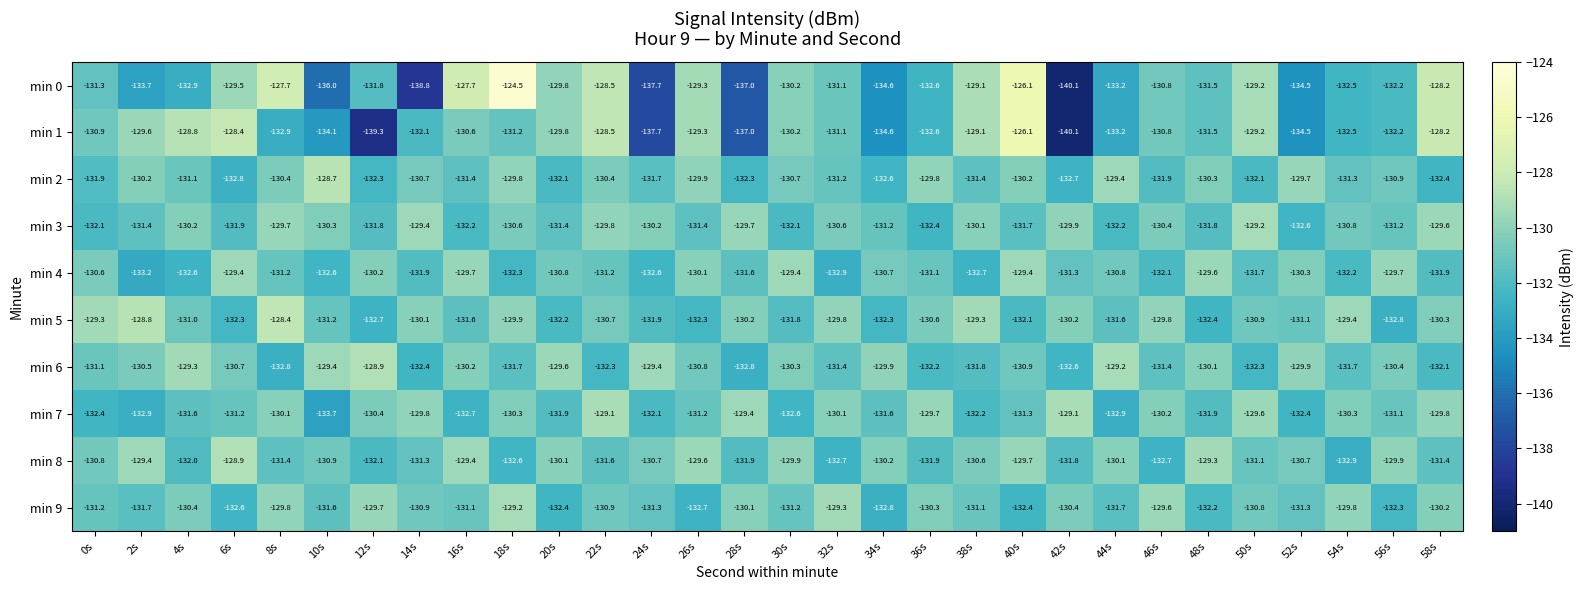

At how many categories does at least one series exceed -134?

30